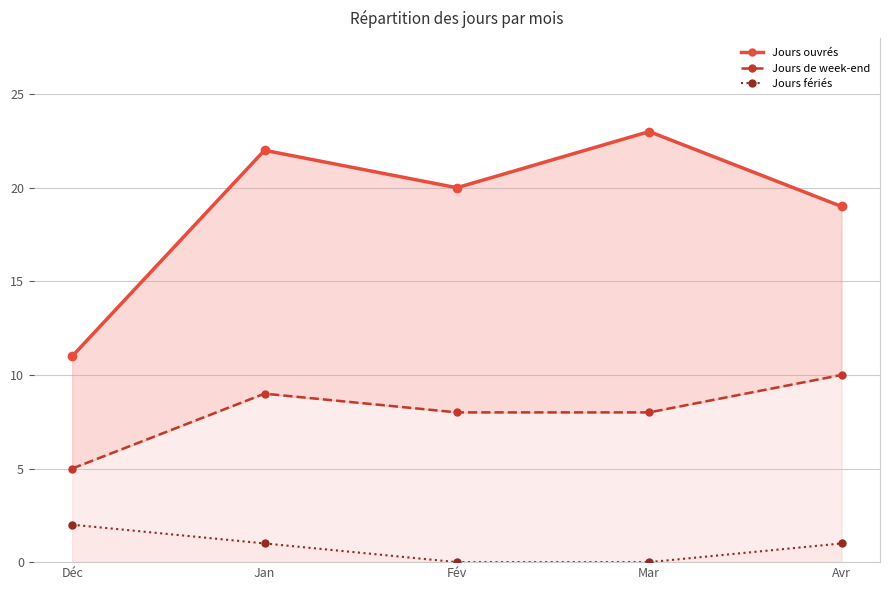

The Jours fériés line series shows 1 at Mar. True or false?

False